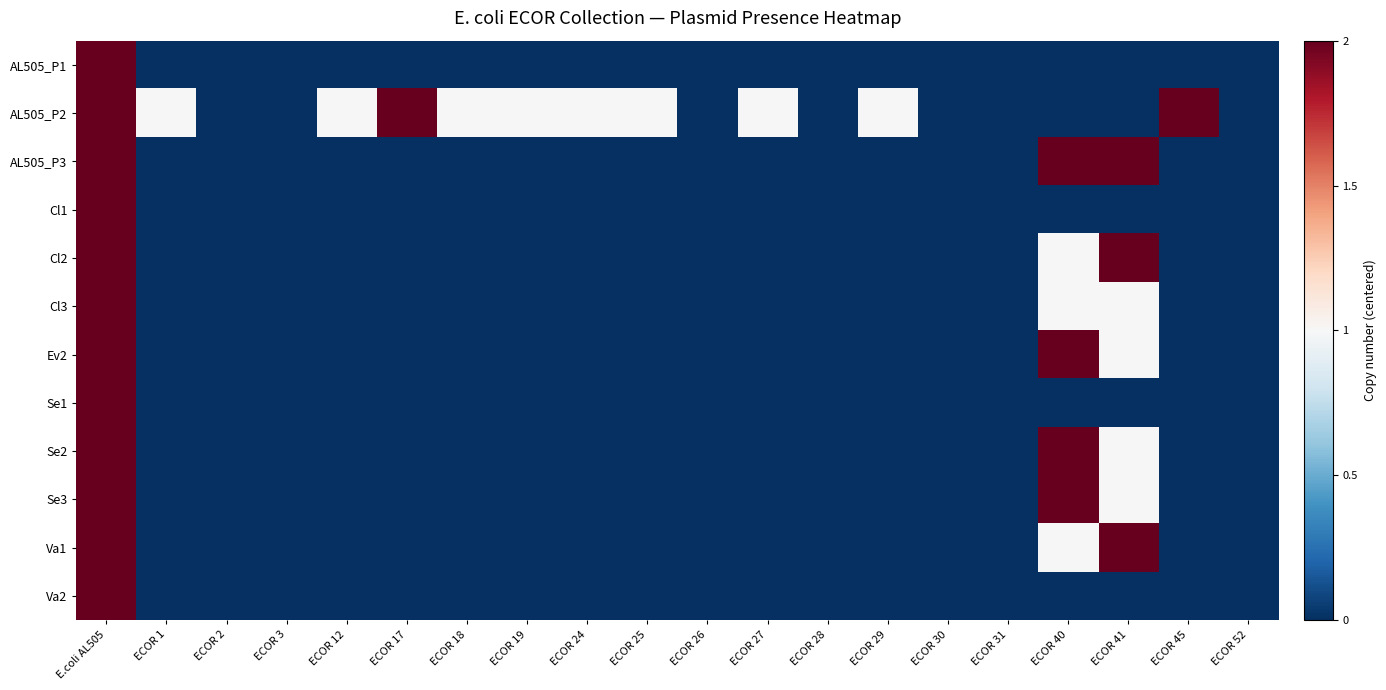

At how many categories does at least one series exceed 0?

5